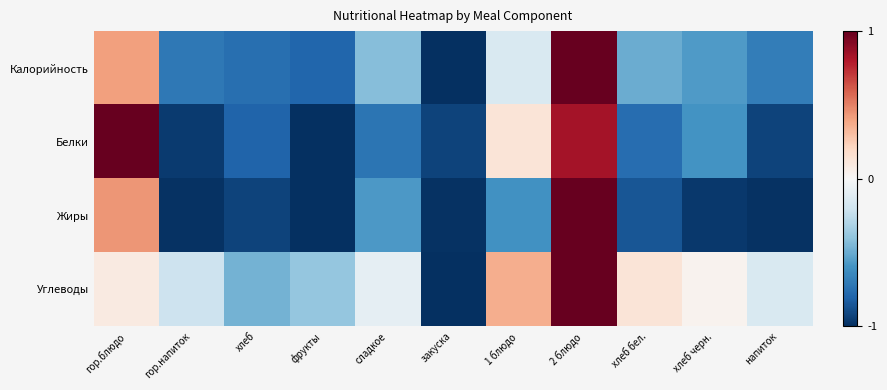

Which series has the largest total across all categories?

Углеводы